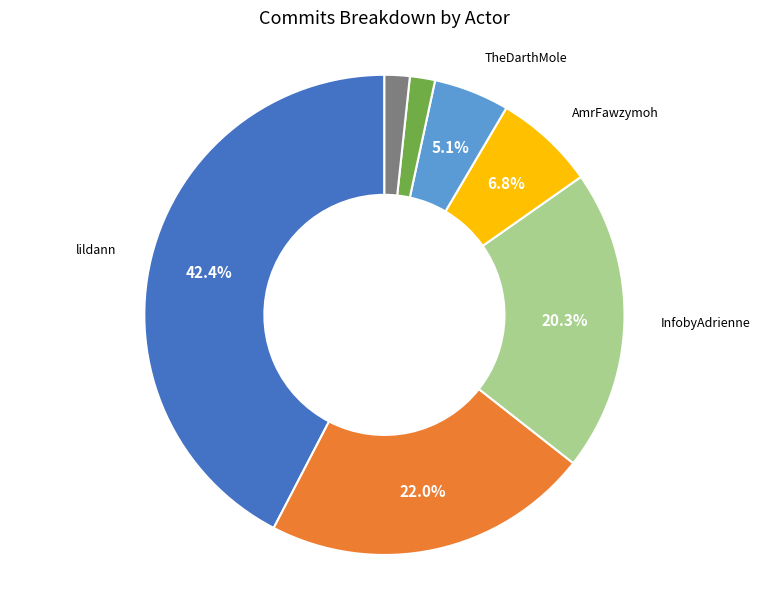

Does any single category account for the majority?

No